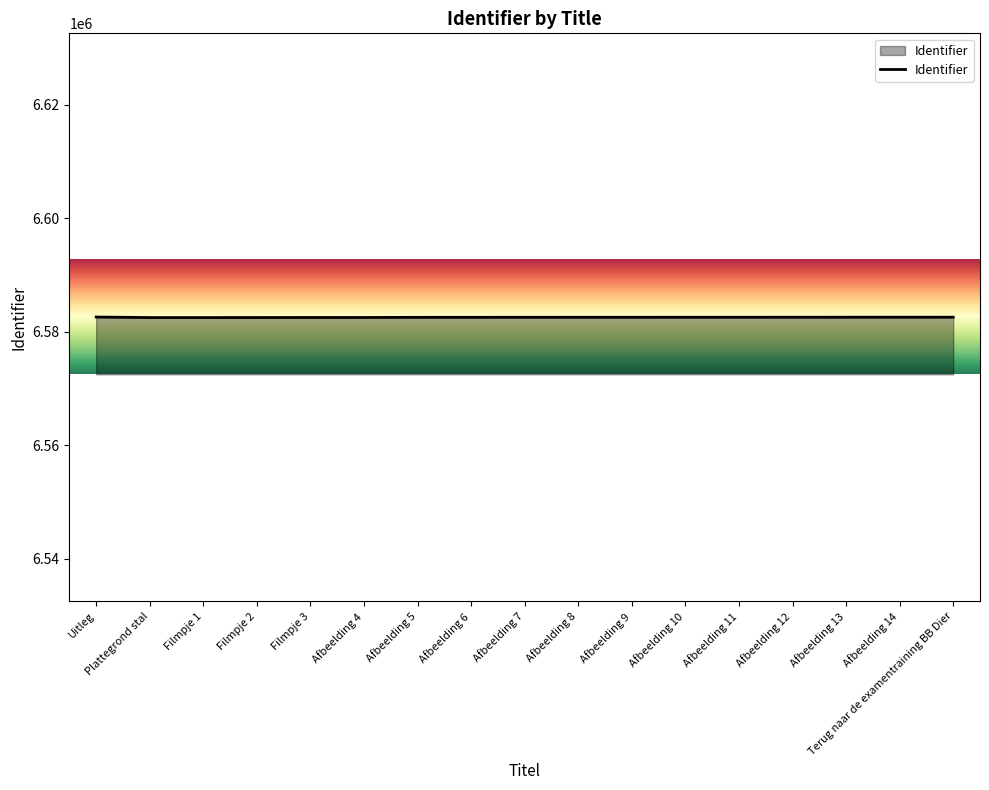

Is it true that the value at Uitleg is 9057710?

False